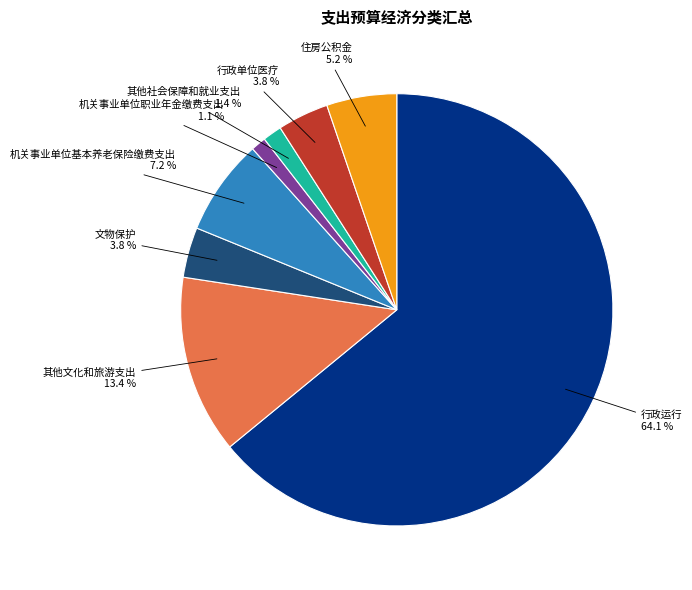

To the nearest percent, what is the difference between the largest and smallest slice percentages?

63%